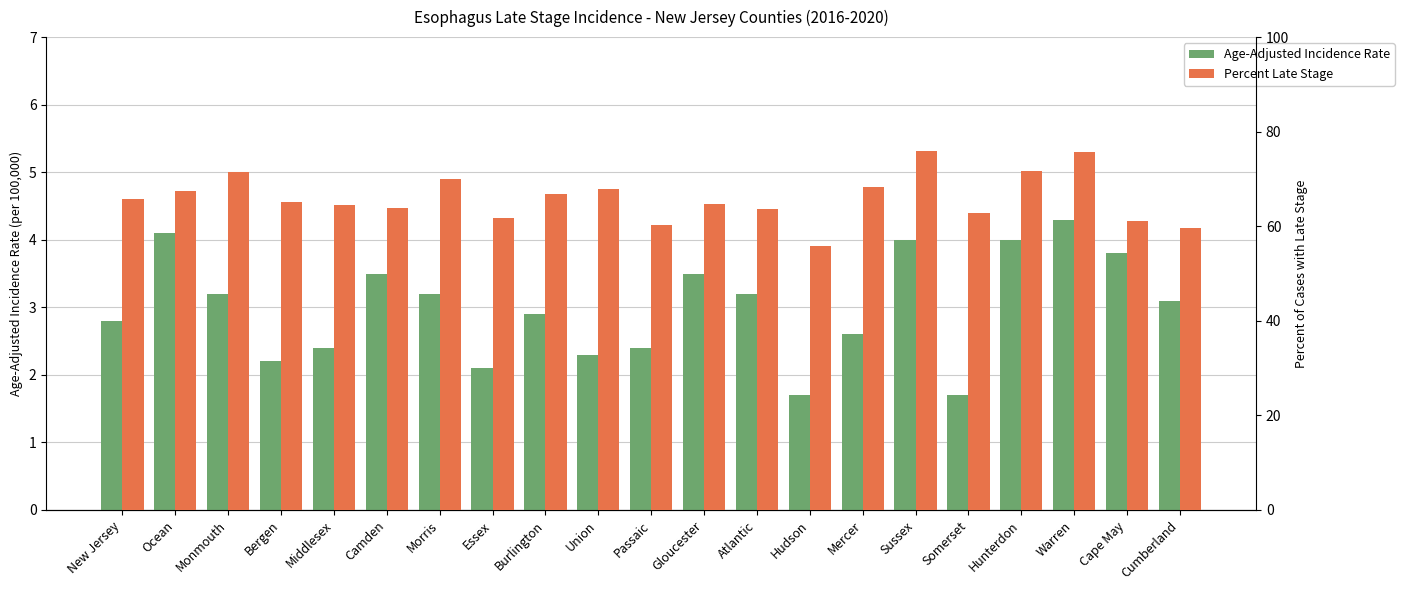

Does the chart contain any negative values?

No